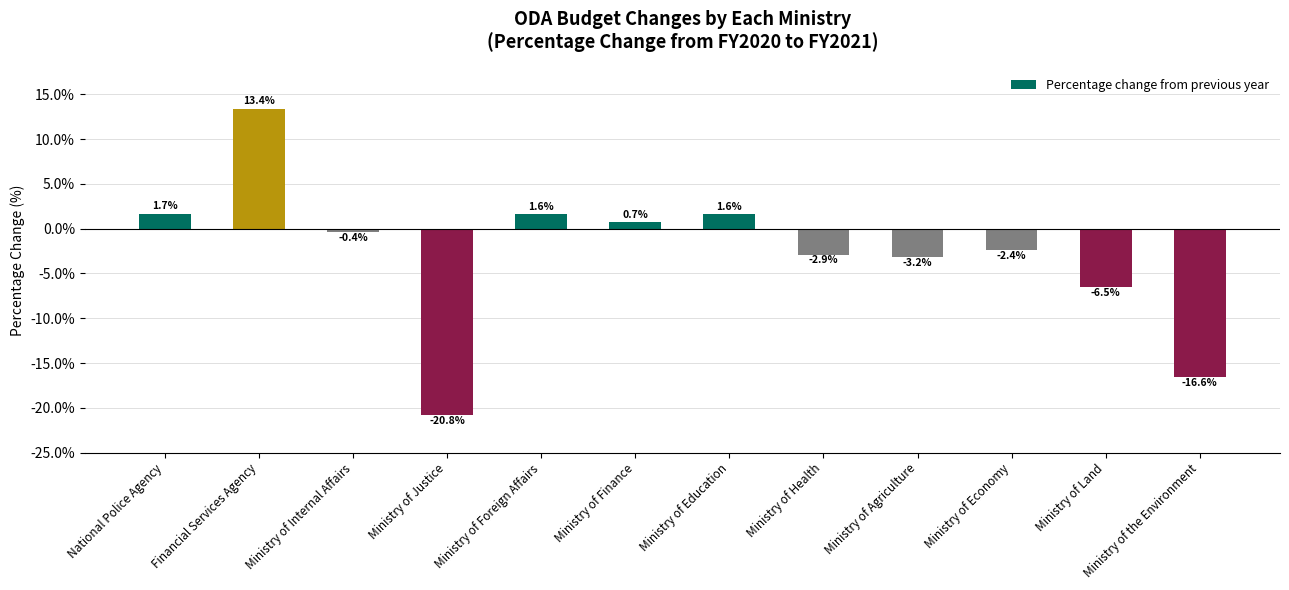

Where is the data nearest to the value -3?

Ministry of Health